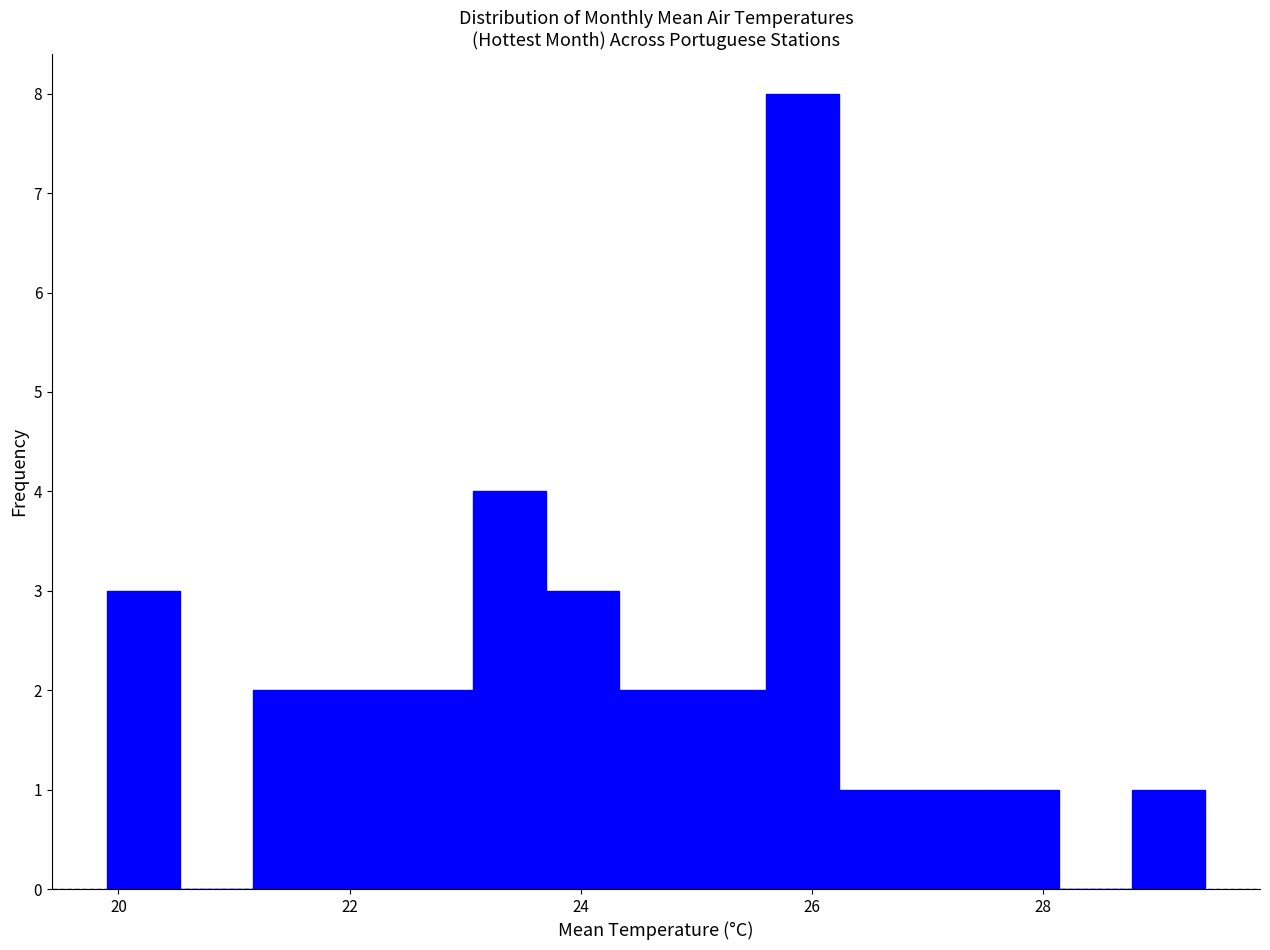

Read against the x-axis, roughly where is the centre of the tallest bar?

26.0